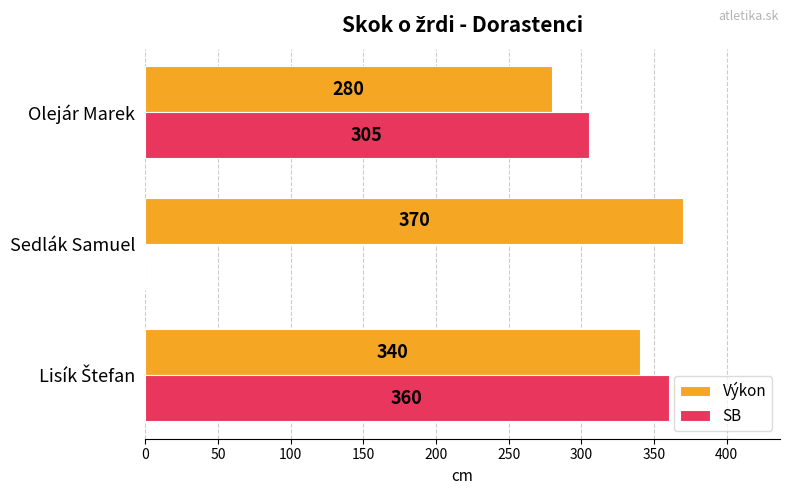

Which series has the largest total across all categories?

Výkon